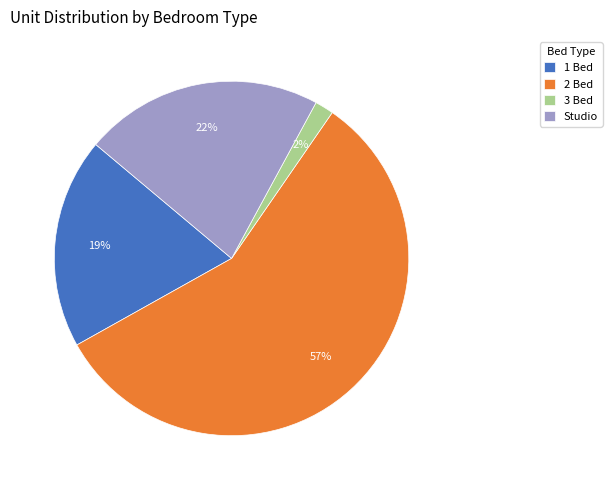

Approximately how many times larger is the value at 2 compared to Studio?

2.6